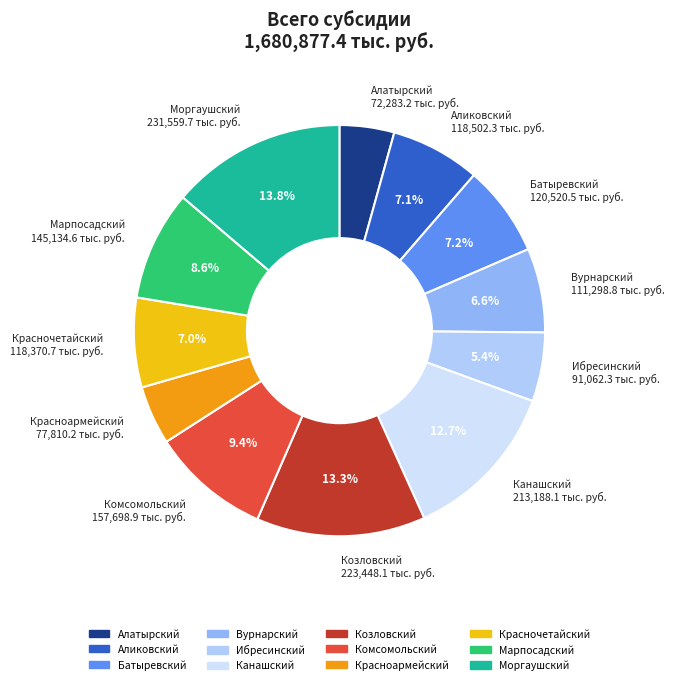

How many slices are in this pie chart?

12